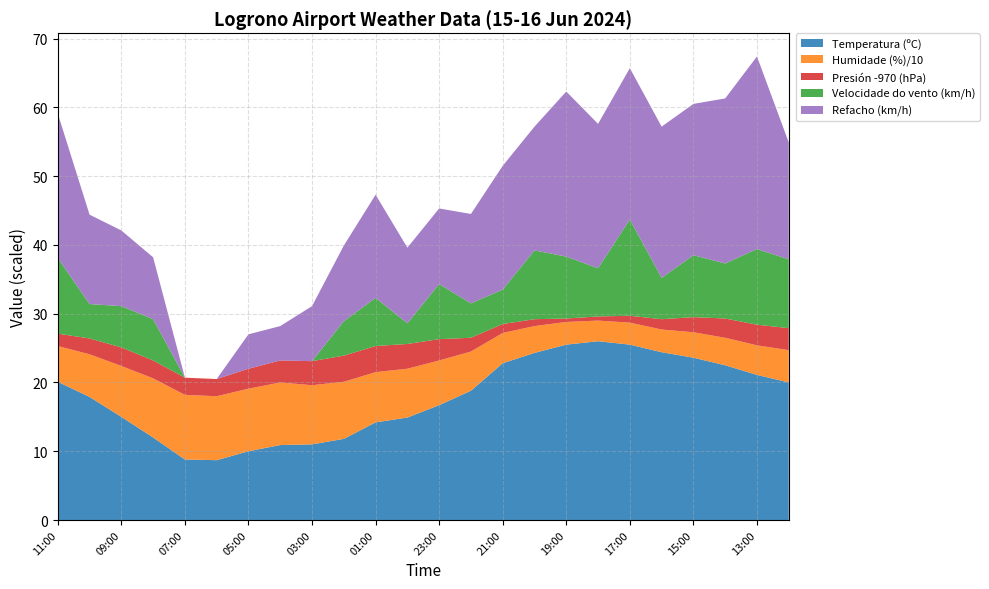

Reading right to left, what are all the values shown in this chart?

Temperatura (ºC): 20.0	21.1	22.5	23.6	24.4	25.5	26.0	25.5	24.3	22.8	18.8	16.7	14.9	14.2	11.8	11.0	10.9	10.0	8.7	8.8	12.0	15.0	17.9	20.1
Humidade (%): 47.0	43.0	40.0	37.0	33.0	32.0	30.0	33.0	39.0	44.0	57.0	65.0	71.0	73.0	83.0	86.0	91.0	91.0	93.0	94.0	86.0	74.0	62.0	52.0
Presión (hPa): 973.2	973.0	972.8	972.2	971.5	971.0	970.6	970.5	971.0	971.3	972.0	973.1	973.6	973.8	973.8	973.5	973.2	972.9	972.5	972.5	972.6	972.7	972.3	971.8
Velocidade do vento (km/h): 10.0	11.0	8.0	9.0	6.0	14.0	7.0	9.0	10.0	5.0	5.0	8.0	3.0	7.0	5.0	0.0	0.0	0.0	0.0	0.0	6.0	6.0	5.0	11.0
Refacho (km/h): 17.0	28.0	24.0	22.0	22.0	22.0	21.0	24.0	18.0	18.0	13.0	11.0	11.0	15.0	11.0	8.0	5.0	5.0	0.0	0.0	9.0	11.0	13.0	21.0